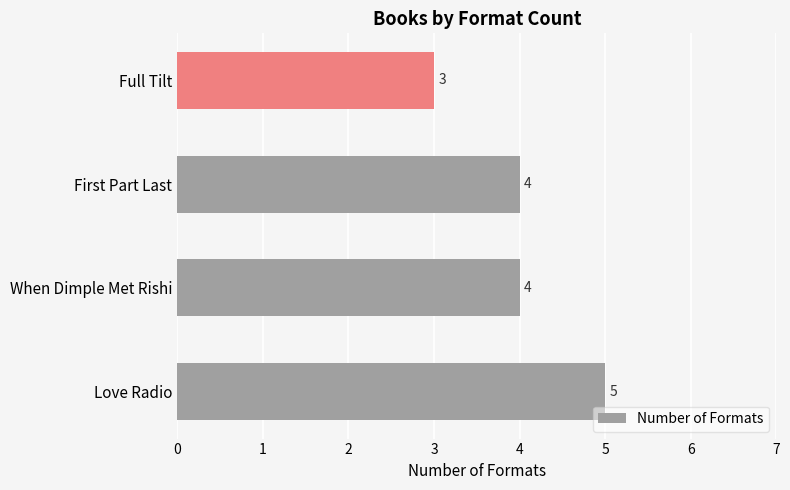

The chart shows a value of 5 at Love Radio. True or false?

True